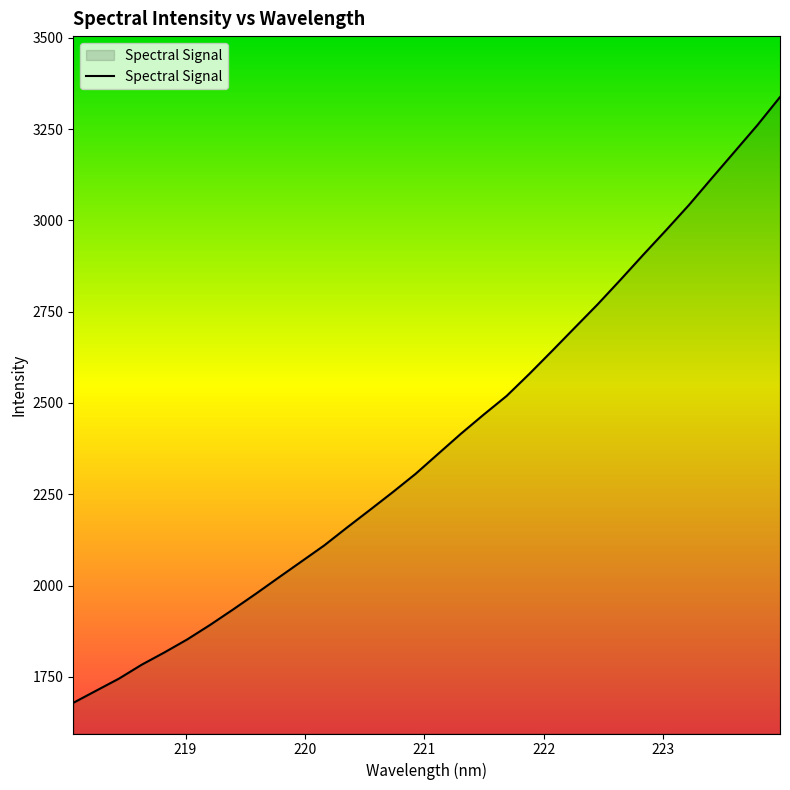

What is the greatest value displayed?

3337.5